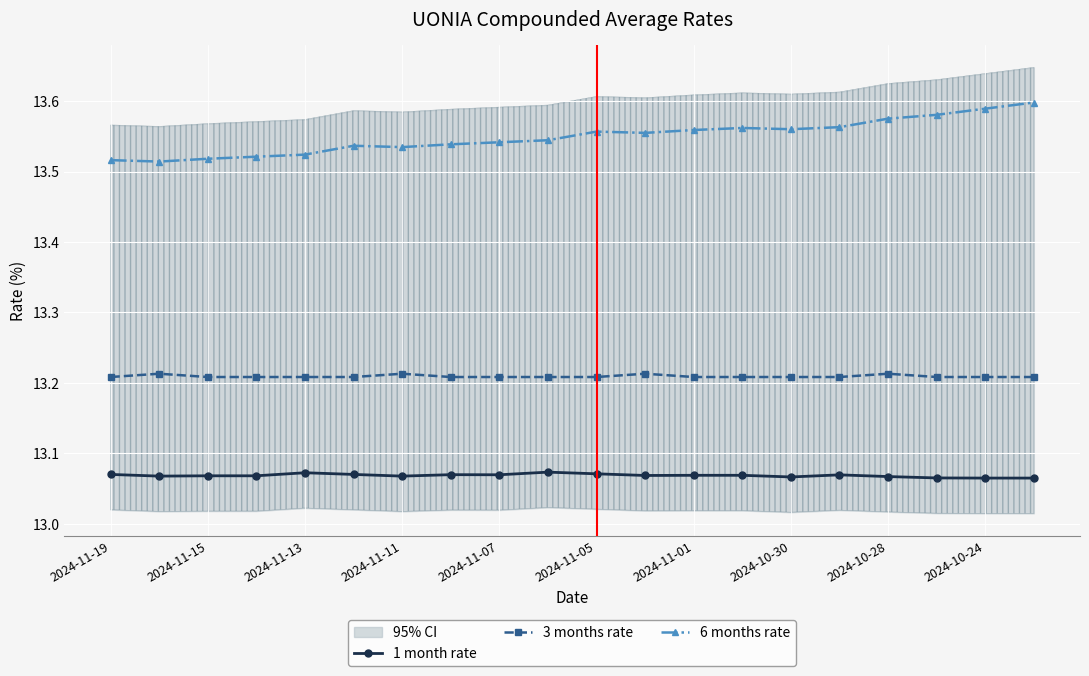

The value of 1 month rate at 2024-10-24 is 4.1. True or false?

False